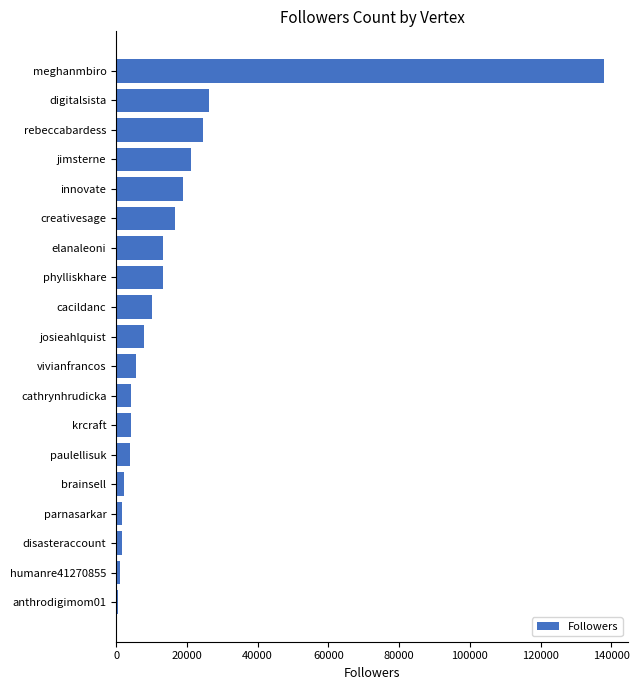

Where is the data nearest to the value 69169?

digitalsista